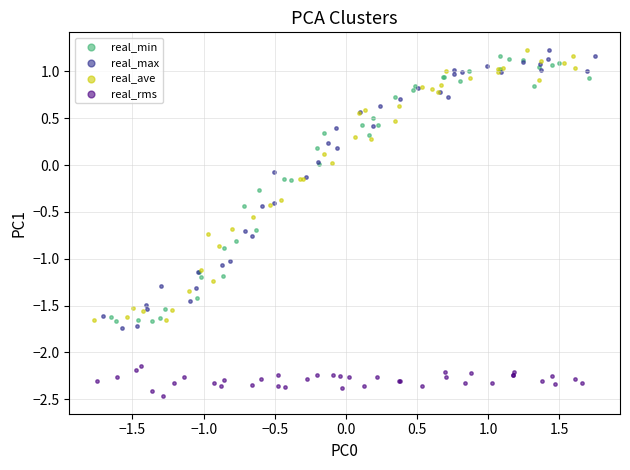

Which series contains the lowest Y value?

real_rms